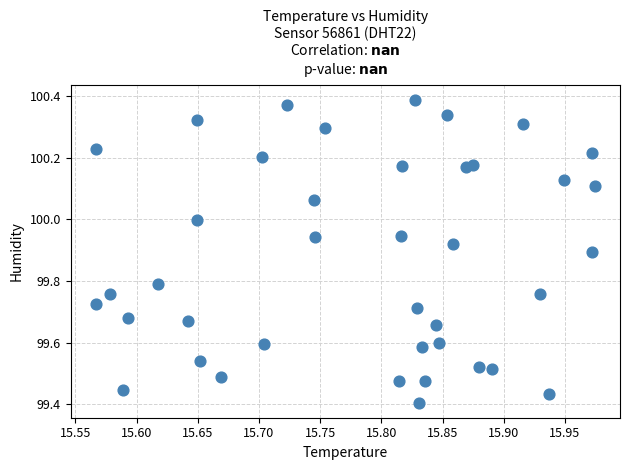

What is the range of Y values (max minus min)?

1.0